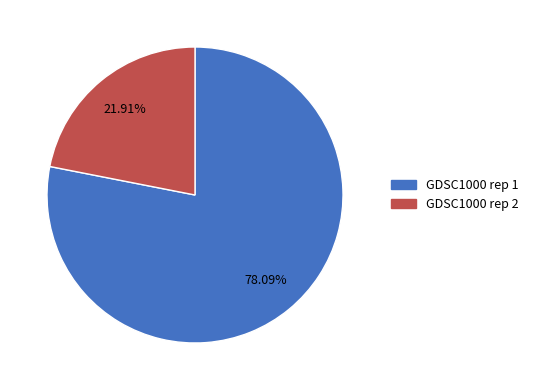

To the nearest percent, what is the difference between the GDSC1000 rep 1 and GDSC1000 rep 2 slice percentages?

56%